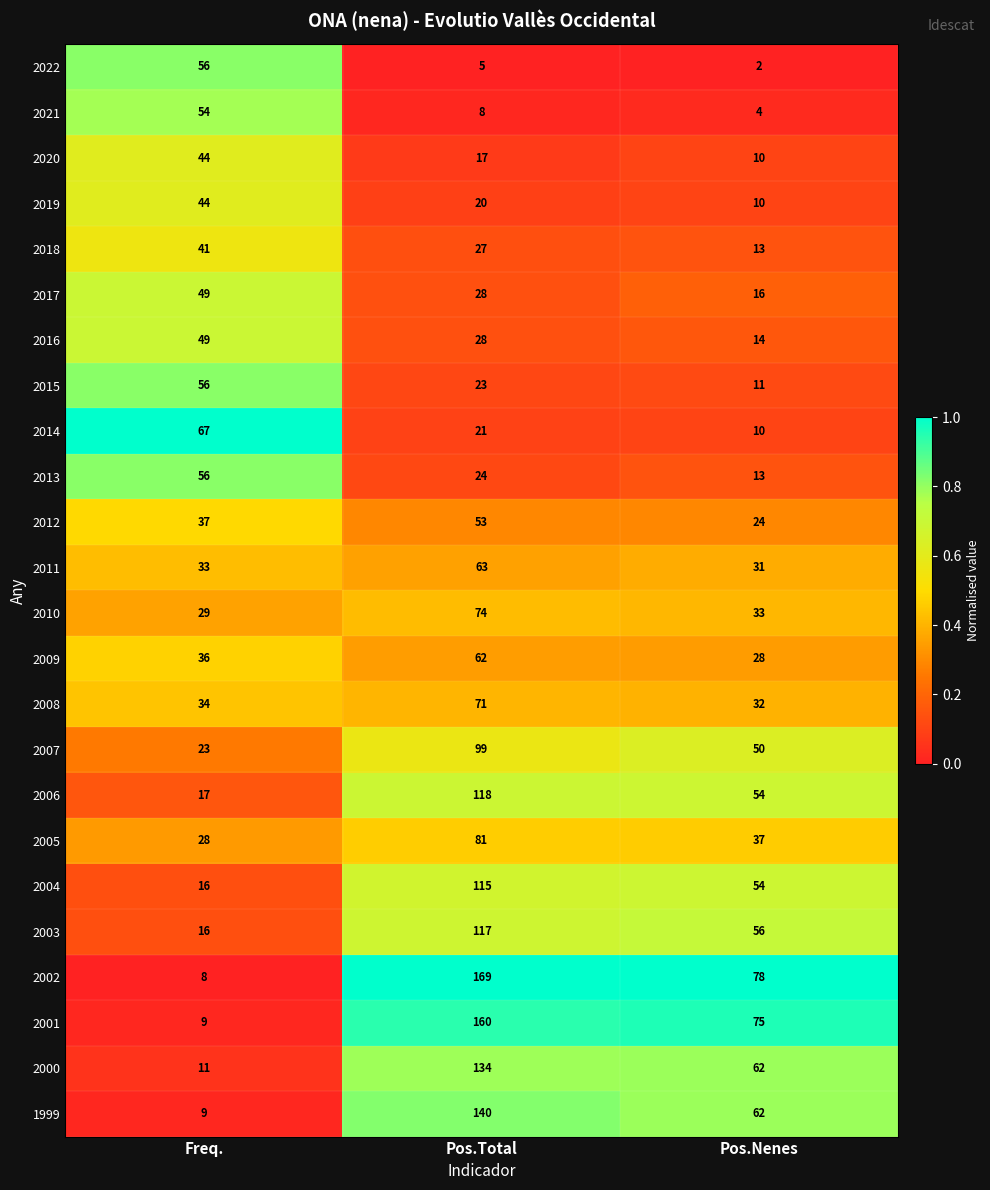

At which category is the sum across all series the highest?

Pos.Total